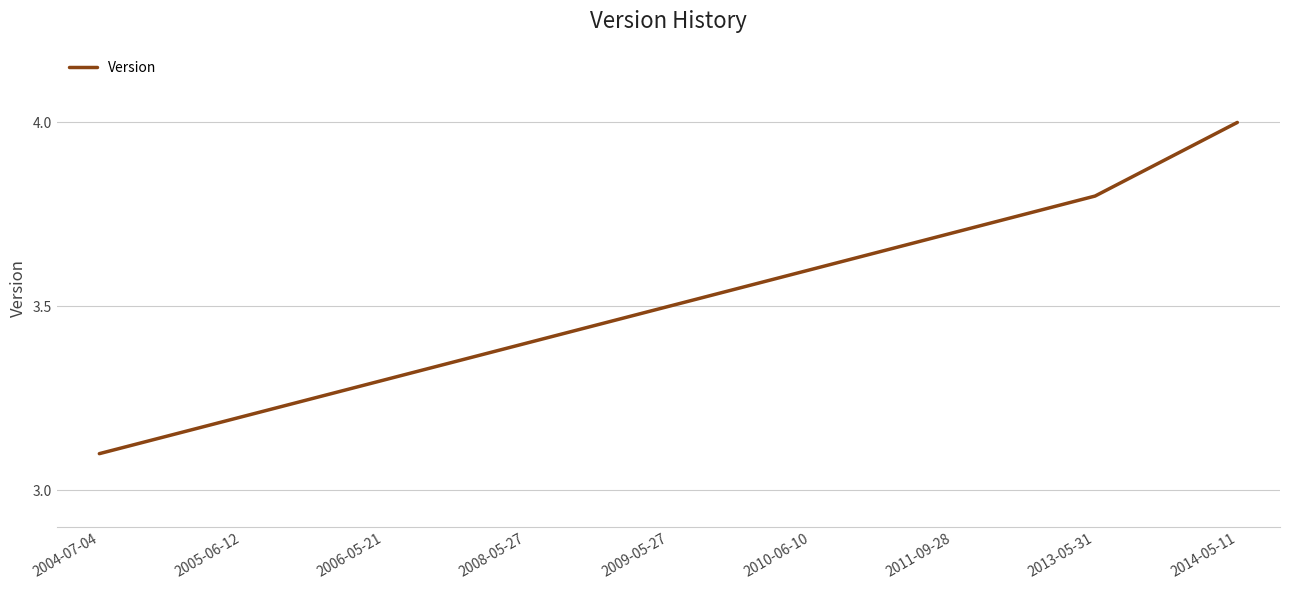

What is the change in value from 2004-07-04 to 2010-06-10?

+0.5